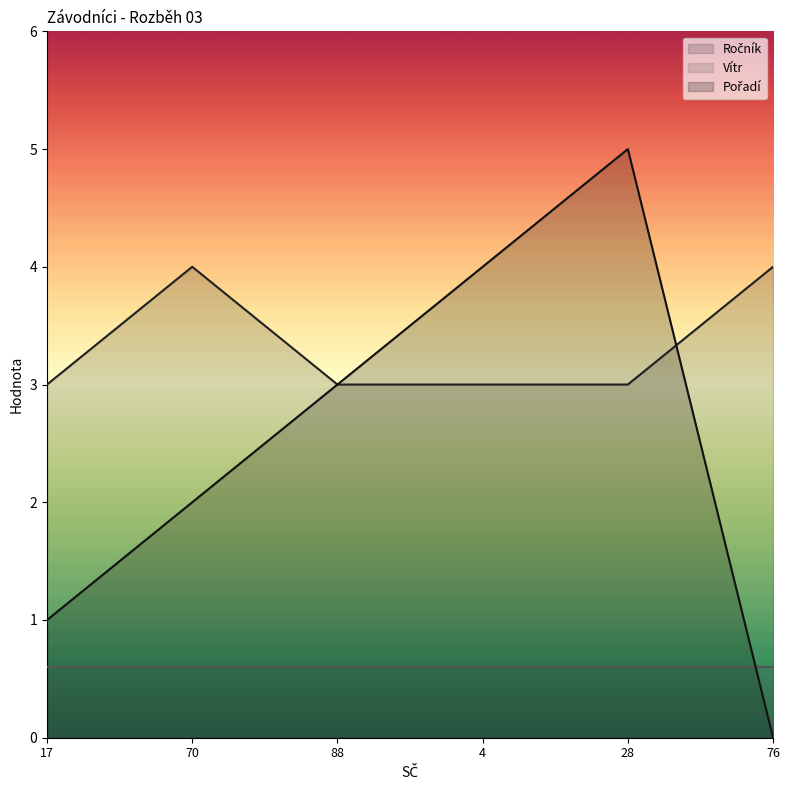

What is the difference between the highest and lowest values at 4?

3.4